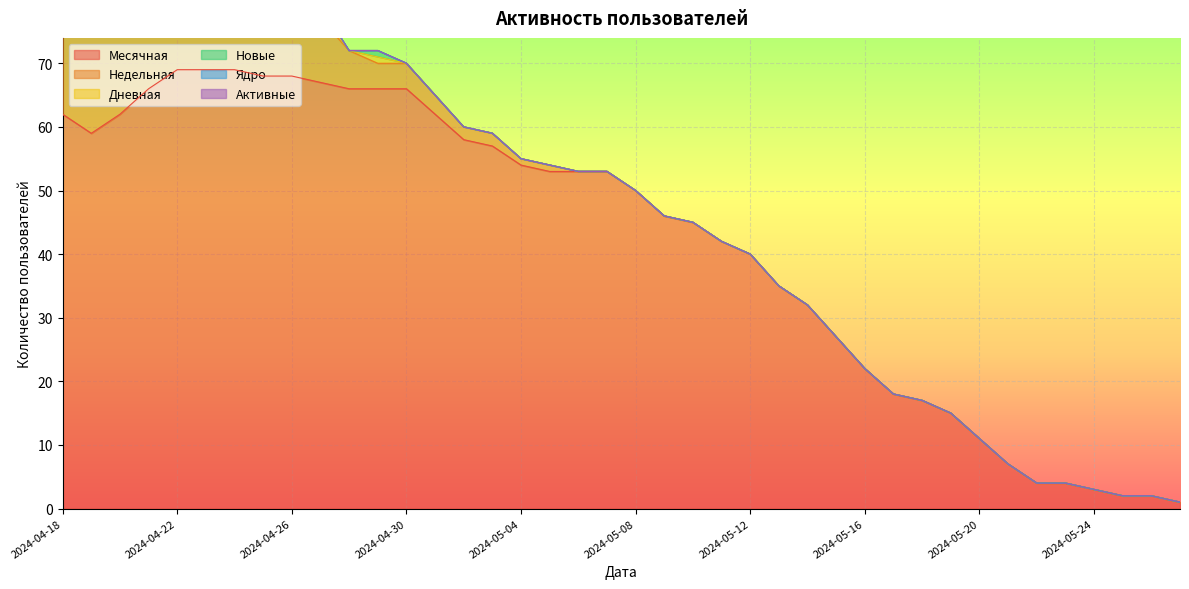

List the labels in order of Ядро value, smallest first.

2024-05-27, 2024-05-26, 2024-05-25, 2024-05-24, 2024-05-23, 2024-05-22, 2024-05-21, 2024-05-20, 2024-05-19, 2024-05-18, 2024-05-17, 2024-05-16, 2024-05-15, 2024-05-14, 2024-05-13, 2024-05-12, 2024-05-11, 2024-05-10, 2024-05-09, 2024-05-08, 2024-05-07, 2024-05-06, 2024-05-05, 2024-05-04, 2024-05-03, 2024-05-02, 2024-05-01, 2024-04-30, 2024-04-29, 2024-04-28, 2024-04-27, 2024-04-26, 2024-04-25, 2024-04-24, 2024-04-23, 2024-04-22, 2024-04-21, 2024-04-20, 2024-04-19, 2024-04-18